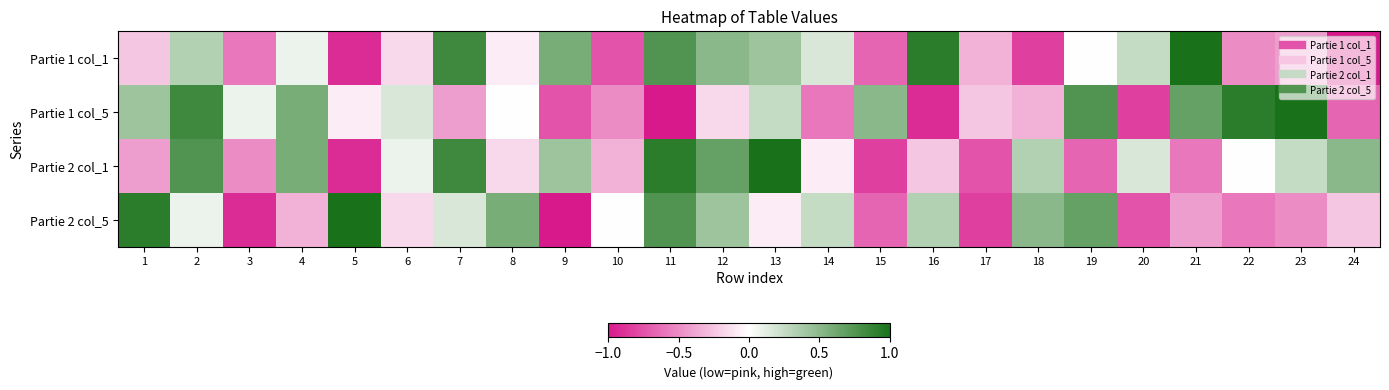

Which series has the widest spread of values?

Partie 1 col_1